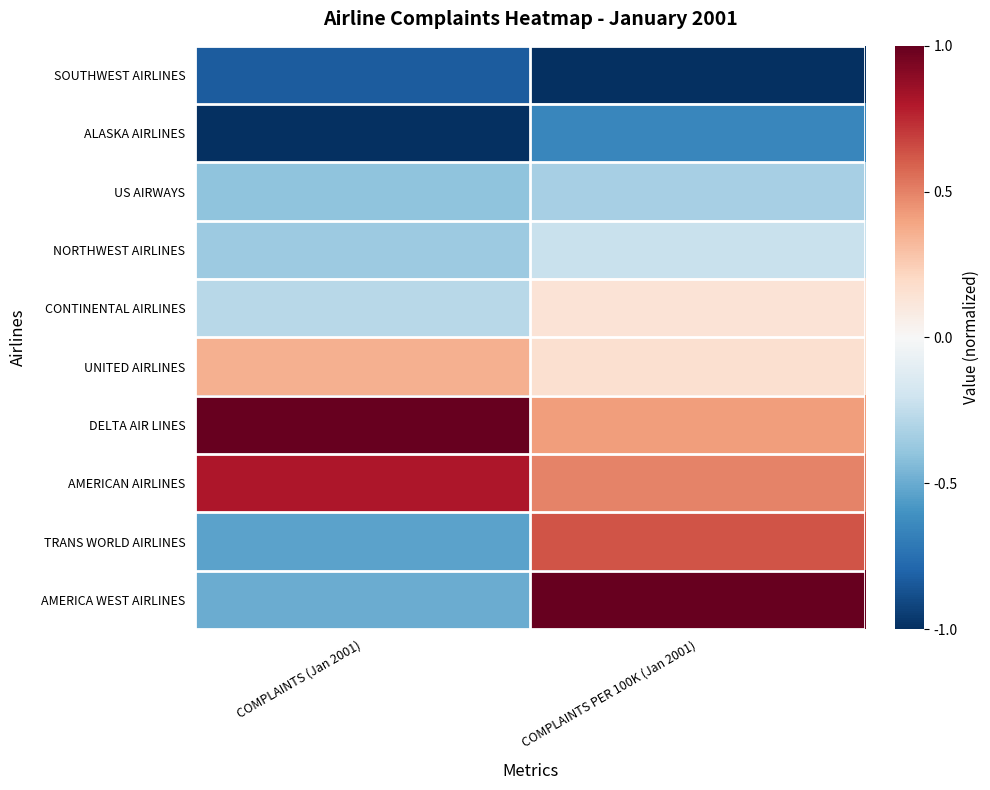

What is the maximum value shown in the chart?

1.0